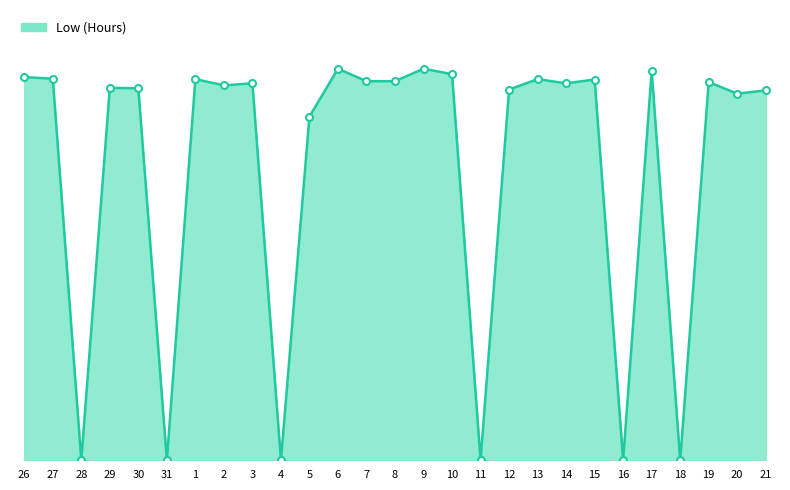

Does the chart have visible grid lines?

No